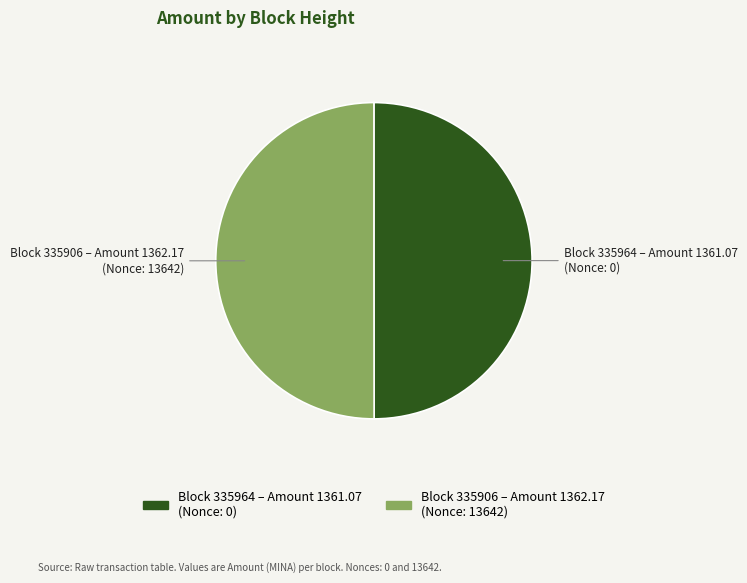

Count the number of slices in the pie.

2